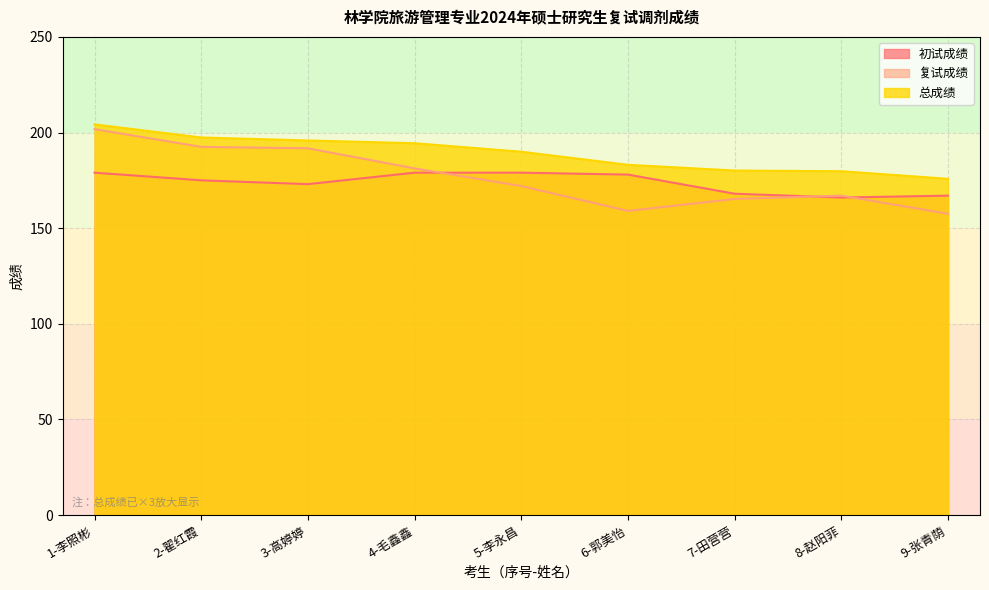

Reading left to right, transcribe all the data shown in this chart.

初试成绩: 1-李照彬=179.0	2-翟红霞=175.0	3-高婷婷=173.0	4-毛鑫鑫=179.0	5-李永昌=179.0	6-郭美怡=178.0	7-田营营=168.0	8-赵阳菲=166.0	9-张青荫=167.0
复试成绩: 1-李照彬=201.8	2-翟红霞=192.5	3-高婷婷=191.8	4-毛鑫鑫=181.2	5-李永昌=172.0	6-郭美怡=159.0	7-田营营=165.2	8-赵阳菲=167.0	9-张青荫=157.5
总成绩: 1-李照彬=204.2	2-翟红霞=197.4	3-高婷婷=195.8	4-毛鑫鑫=194.4	5-李永昌=190.0	6-郭美怡=183.1	7-田营营=180.1	8-赵阳菲=179.8	9-张青荫=175.8